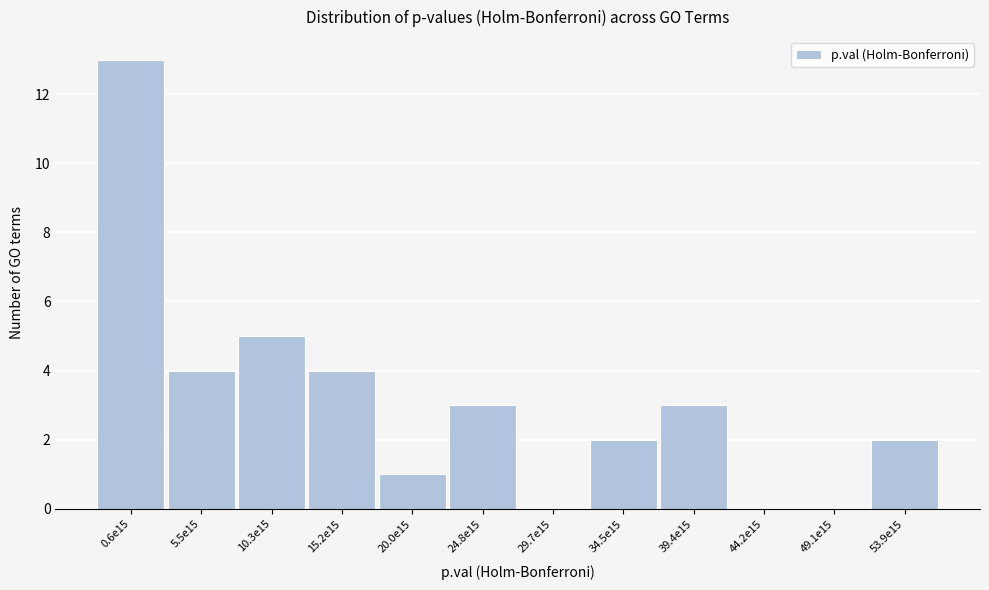

Reading left to right, transcribe all the data shown in this chart.

0.6e15=13	5.5e15=4	10.3e15=5	15.2e15=4	20.0e15=1	24.8e15=3	29.7e15=0	34.5e15=2	39.4e15=3	44.2e15=0	49.1e15=0	53.9e15=2